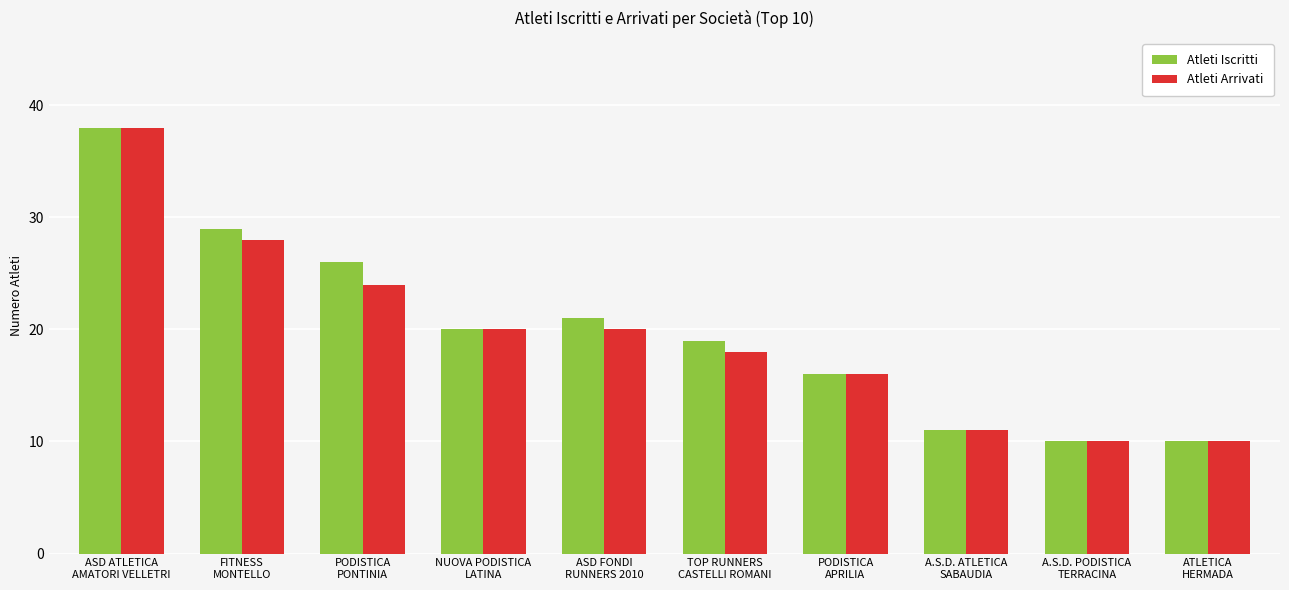

What is the lowest value of the Atleti Iscritti series?

10